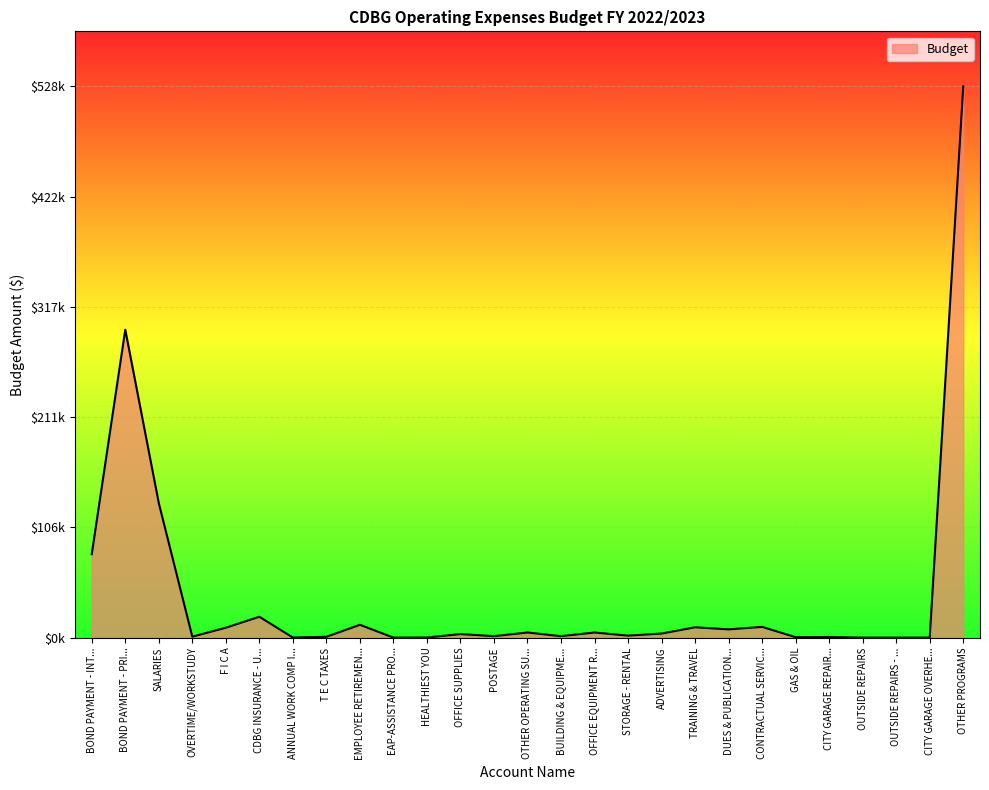

Does the chart display data point markers on the line(s)?

No